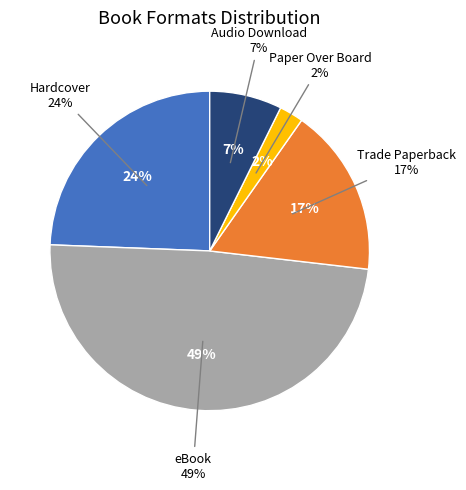

What percentage is NOT represented by eBook?

51.2%